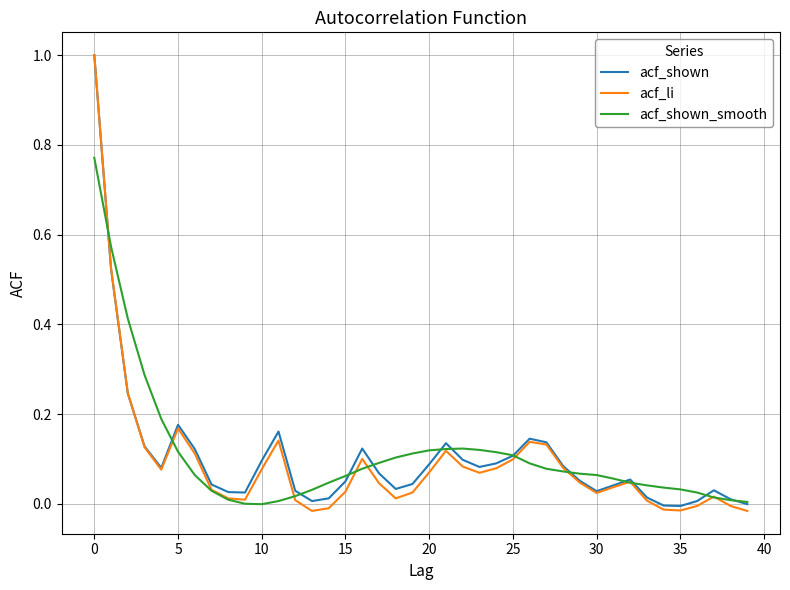

Which series has the largest range (max minus min)?

acf_li